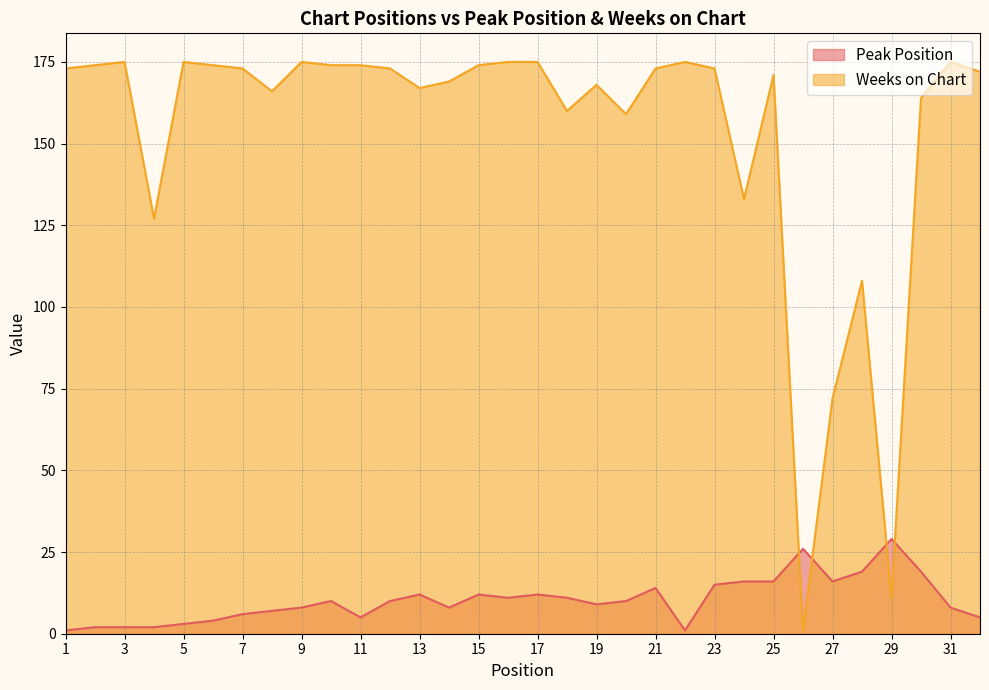

Where does the Peak Position series first go above 10?

13